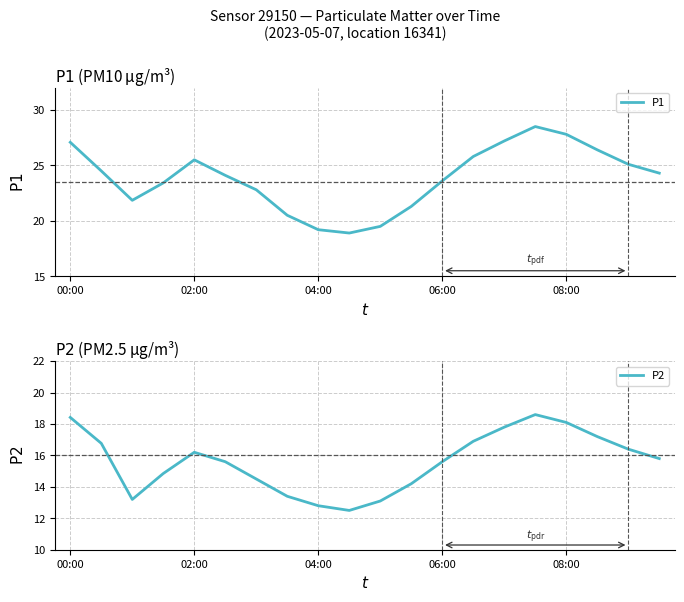

What is the value of the P1 point at the 11th from the left?

19.5